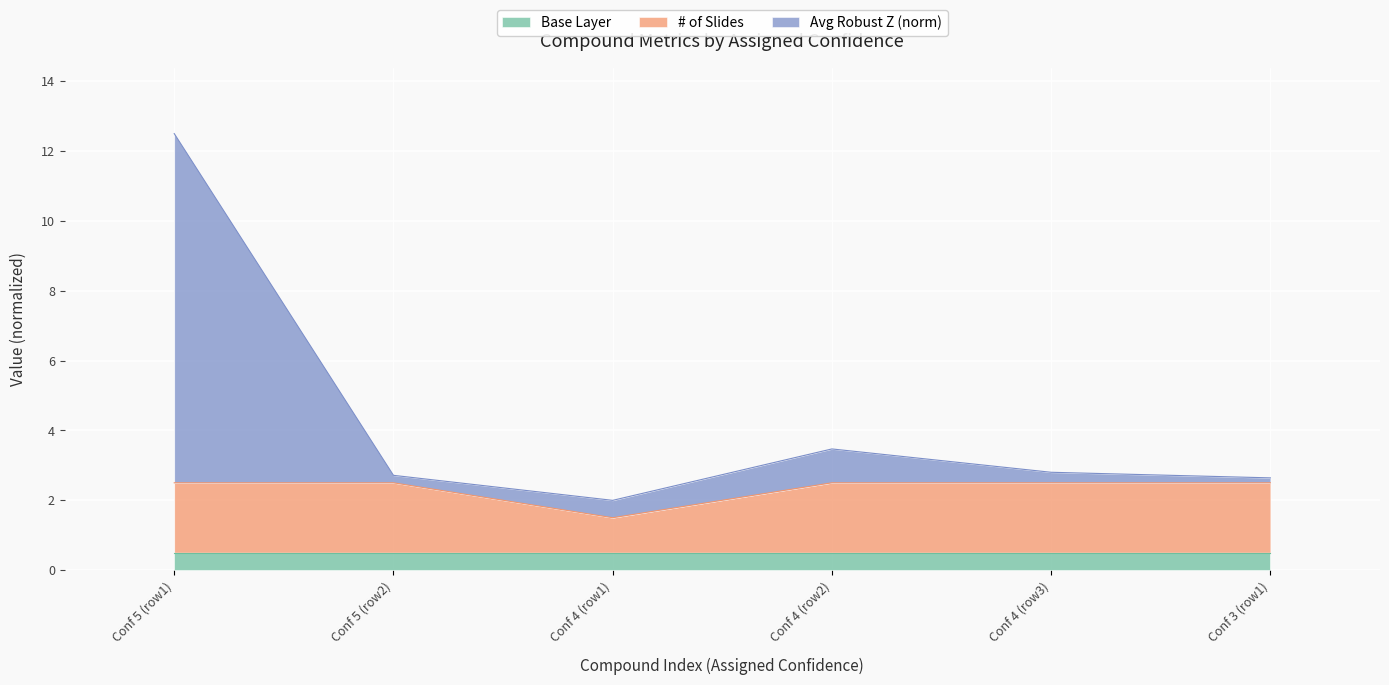

What is the total value across all series at Conf 4 (row3)?

2.8